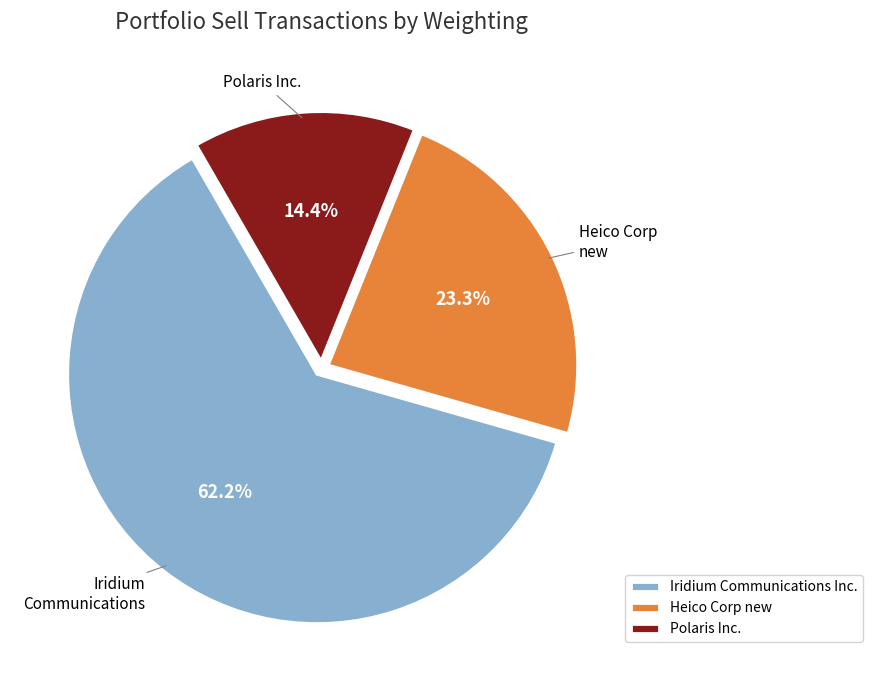

Which has a higher value, Iridium Communications Inc. or Heico Corp new?

Iridium Communications Inc.